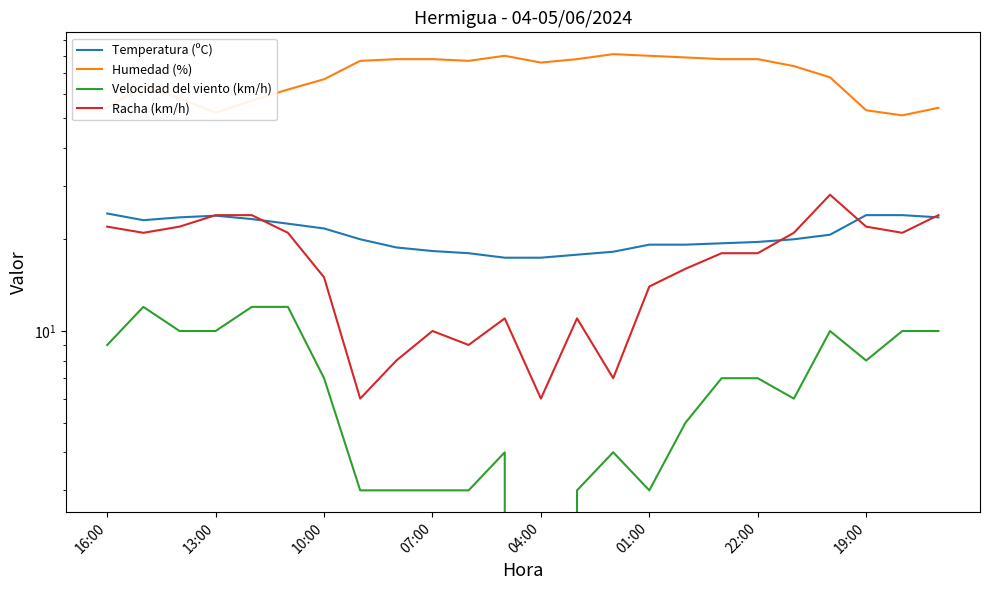

Which has a higher value, 10 or 17?

17